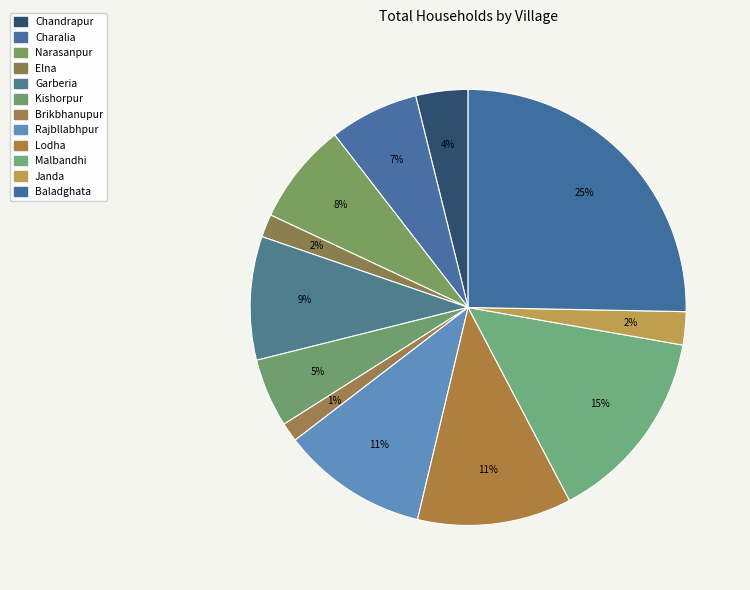

How many segments does this pie chart have?

12